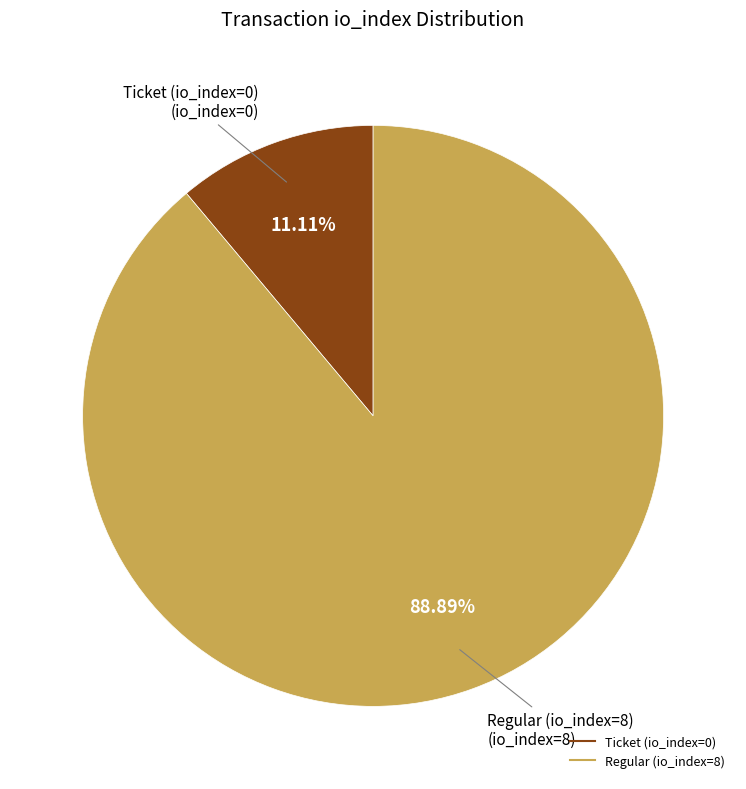

Is it true that Regular (io_index=8) is 99% of the pie?

False